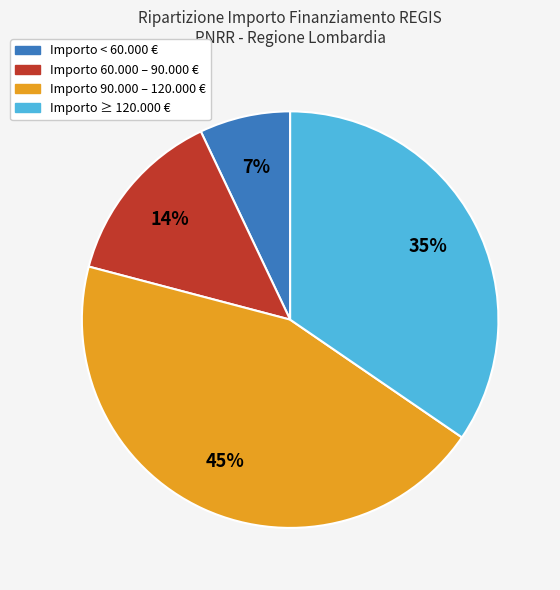

To the nearest percent, what is the average slice percentage?

25%